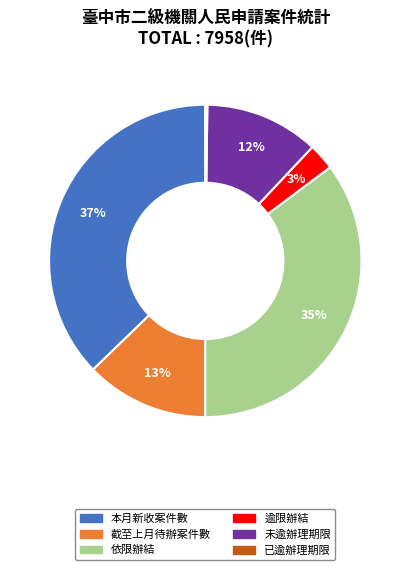

Is there a majority slice in this chart?

No